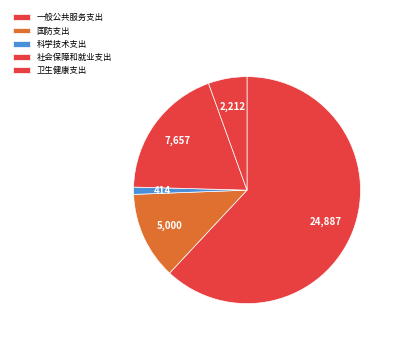

What is the change in value from 一般公共服务支出 to 卫生健康支出?

-22674632.6